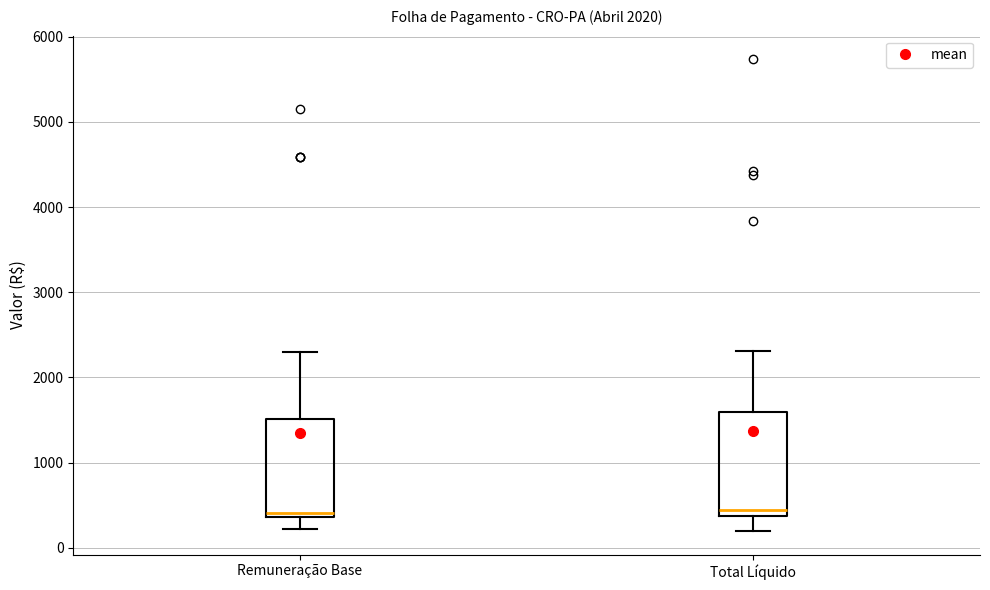

Reading left to right, transcribe this box plot: for each box, give where its median line is, the range the box spans, and where its two whiskers end, as read against the y-axis. The values are not printed on the chart, so give them approximately, as read against the axis.

Remuneração Base: median 400 (just above the box's lower edge), box 400 to 1500, whiskers 200 to 2300
Total Líquido: median 400 (just above the box's lower edge), box 400 to 1600, whiskers 200 to 2300